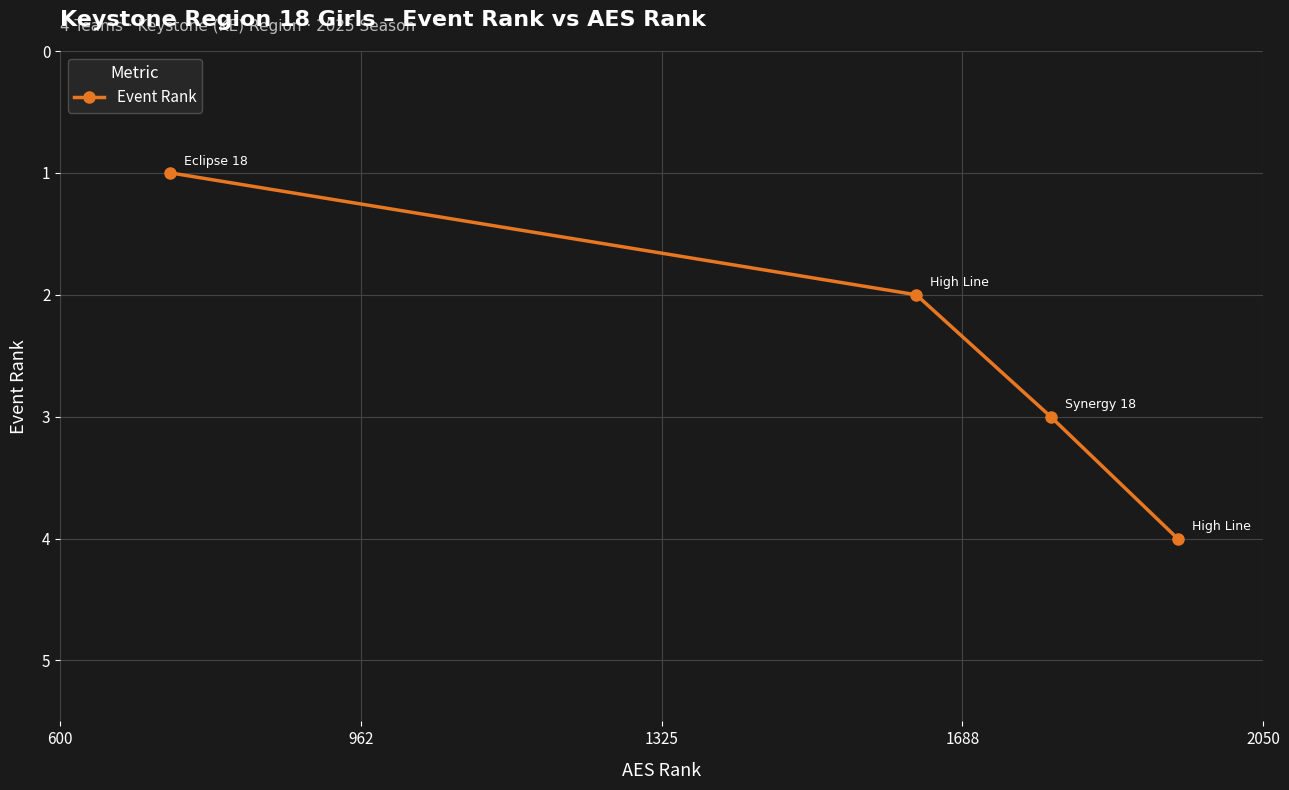

How many lines are shown in the chart?

1